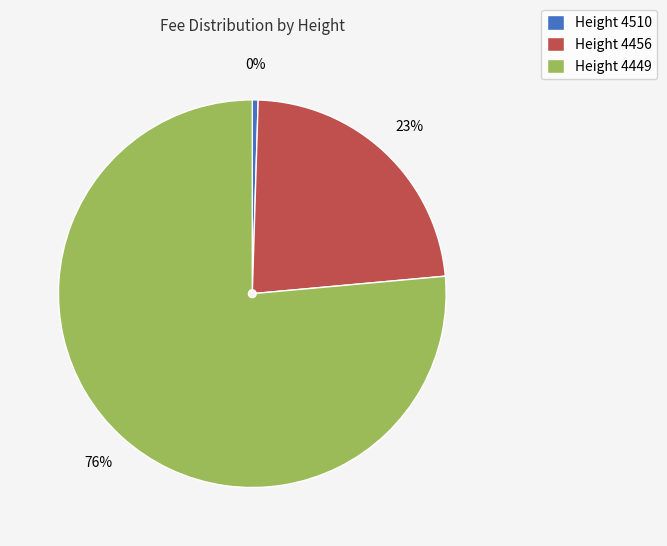

Is it true that Height 4510 is 0% of the pie?

True